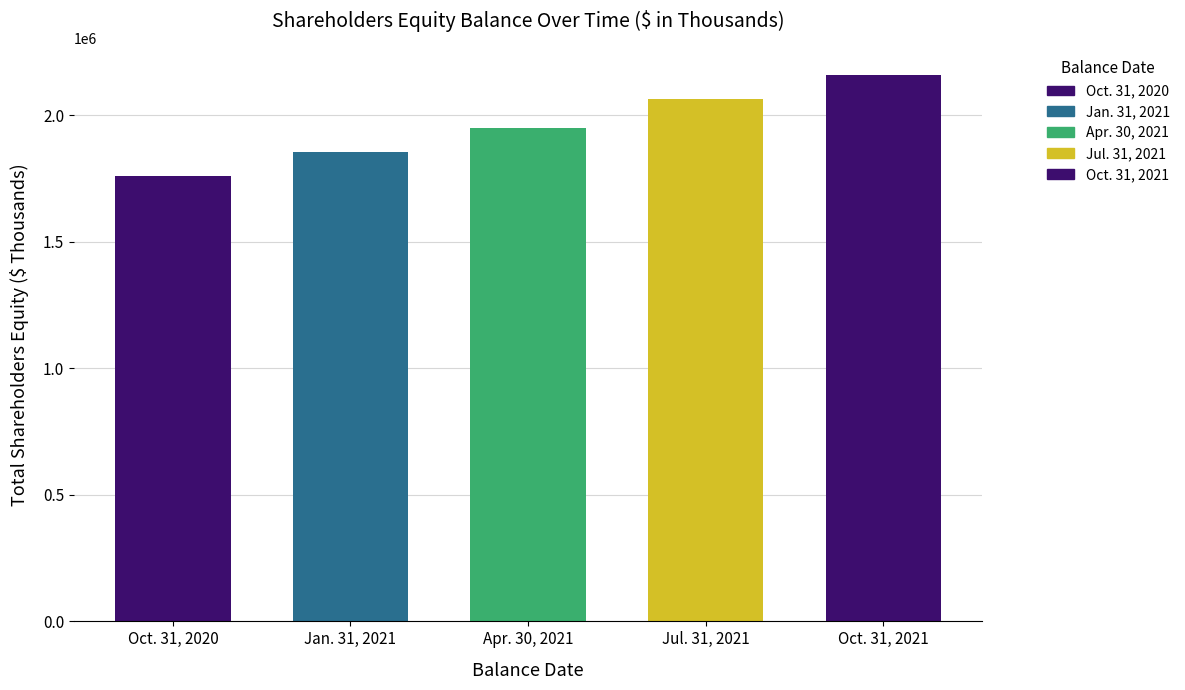

What is the sum of all values?

9788839